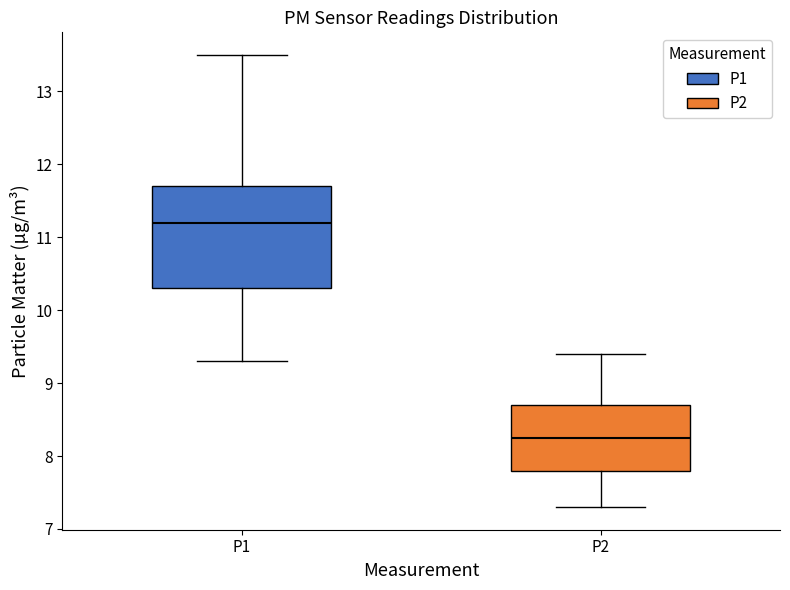

Comparing the boxes themselves (not the whiskers), which one is the tallest?

P1